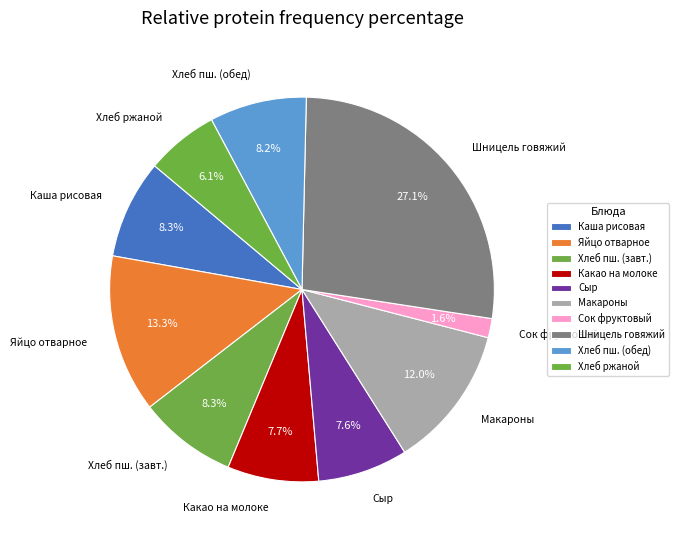

Combined, do Сыр and Сок фруктовый account for over 50%?

No